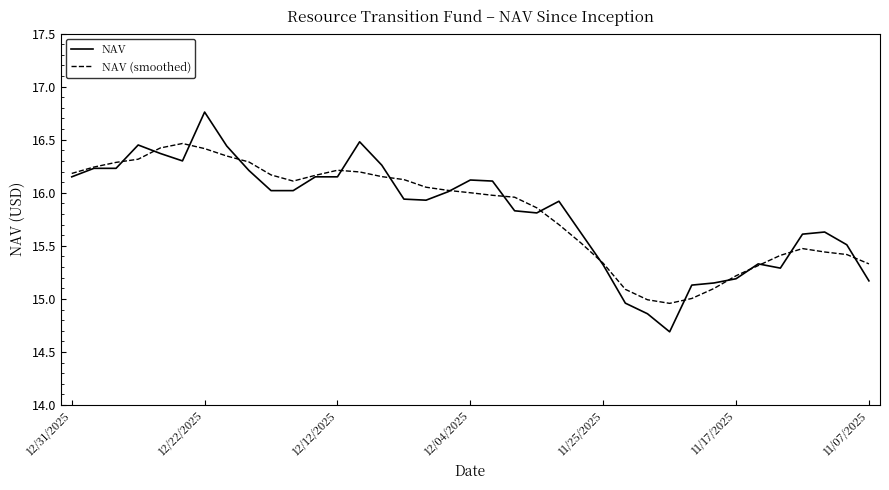

What is the smallest value displayed?

14.7